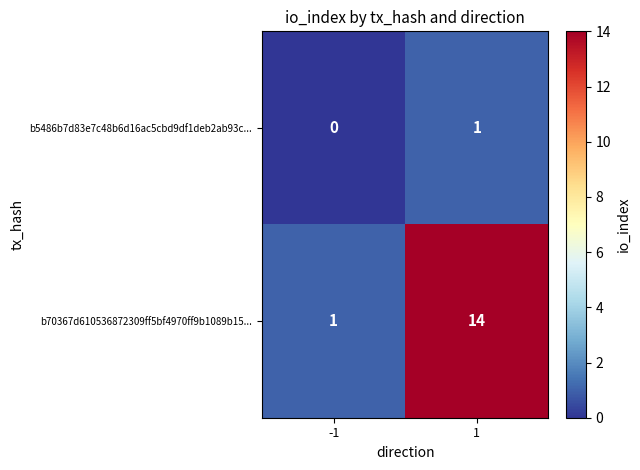

Rank the series by their average value, from lowest to highest.

b5486b7d83e7c48b6d16ac5cbd9df1deb2ab93c..., b70367d610536872309ff5bf4970ff9b1089b15...